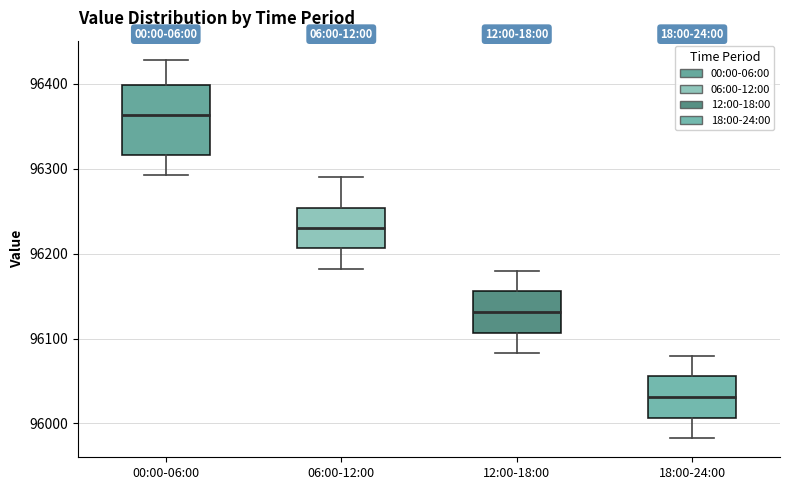

Reading left to right, read every box against the y-axis: the position of its median line, the range the box covers, and the ends of its whiskers. The values are not printed on the chart, so give them approximately, as read against the axis.

00:00-06:00: median 96360, box 96320 to 96400, whiskers 96290 to 96430
06:00-12:00: median 96230, box 96210 to 96250, whiskers 96180 to 96290
12:00-18:00: median 96130, box 96110 to 96160, whiskers 96080 to 96180
18:00-24:00: median 96030, box 96010 to 96060, whiskers 95980 to 96080